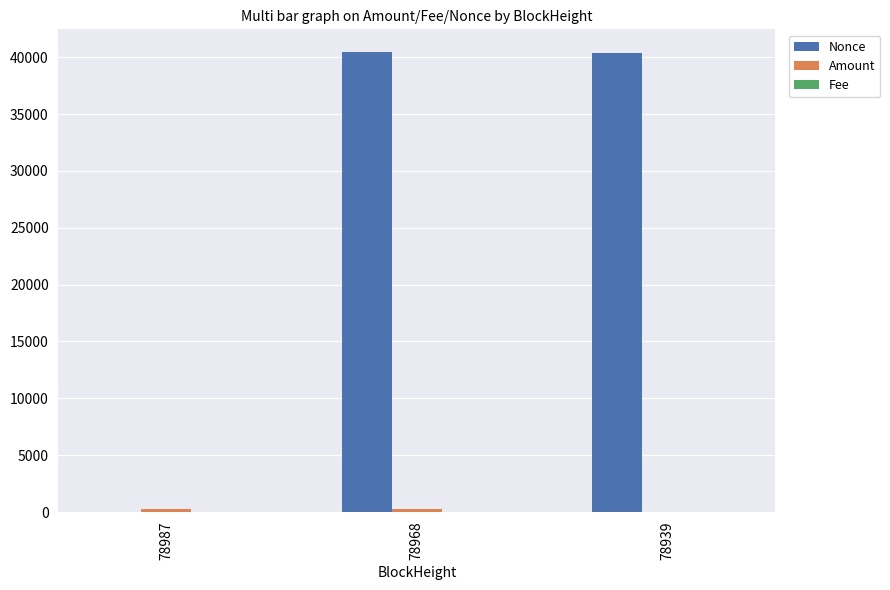

At which label is Nonce closest to 20211?

78939